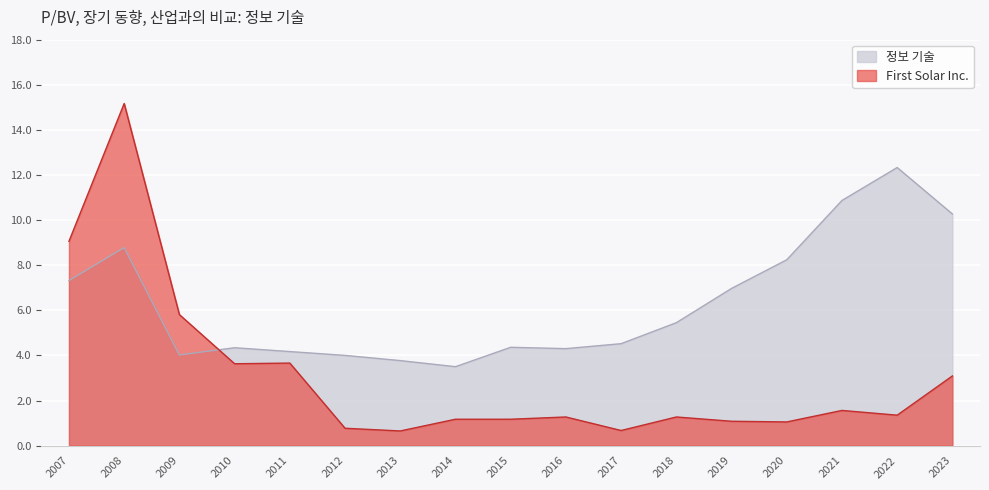

True or false: 정보 기술 has a value of 1.6 at 2015.

False